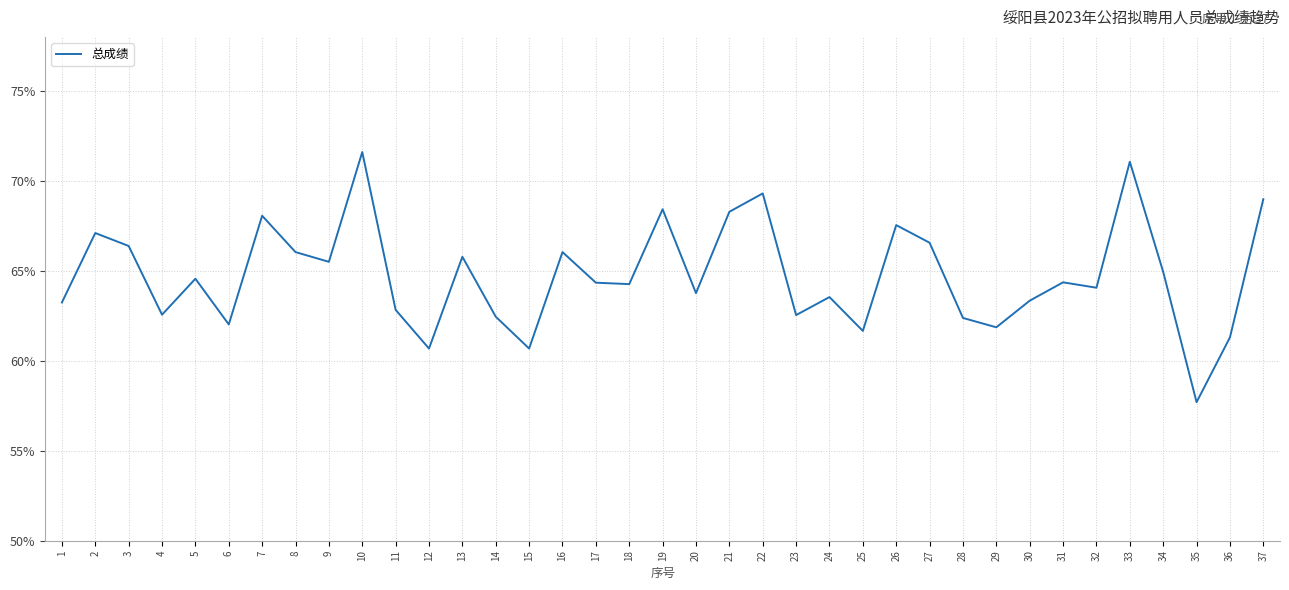

What value does the data have at 15?

60.7